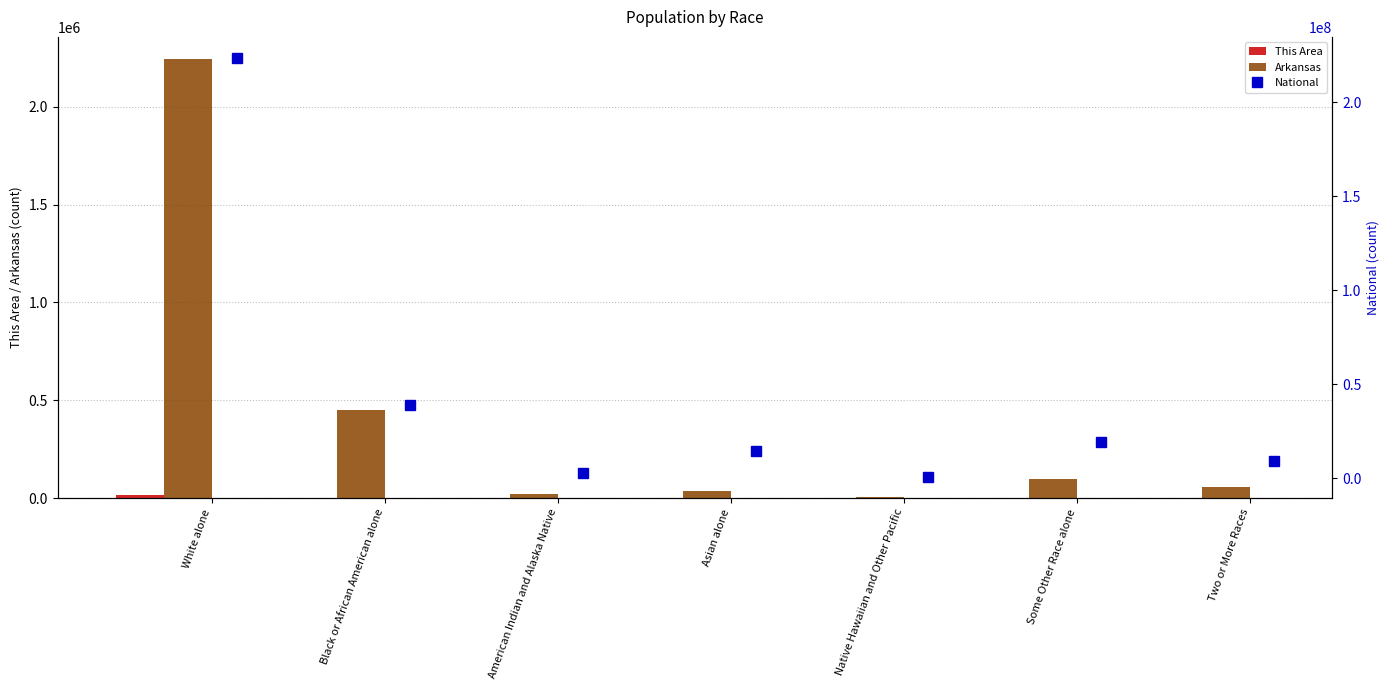

Are the bars grouped side by side (vs. stacked)?

Yes